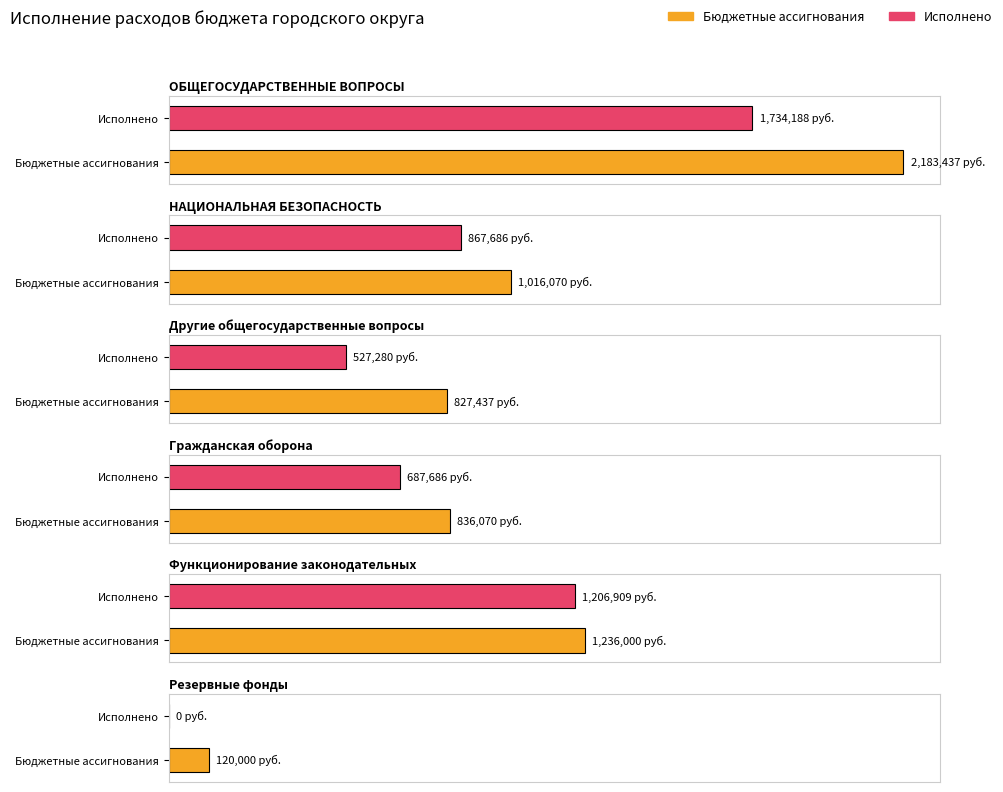

The value of Исполнено at Резервные фонды is 0.0. True or false?

True